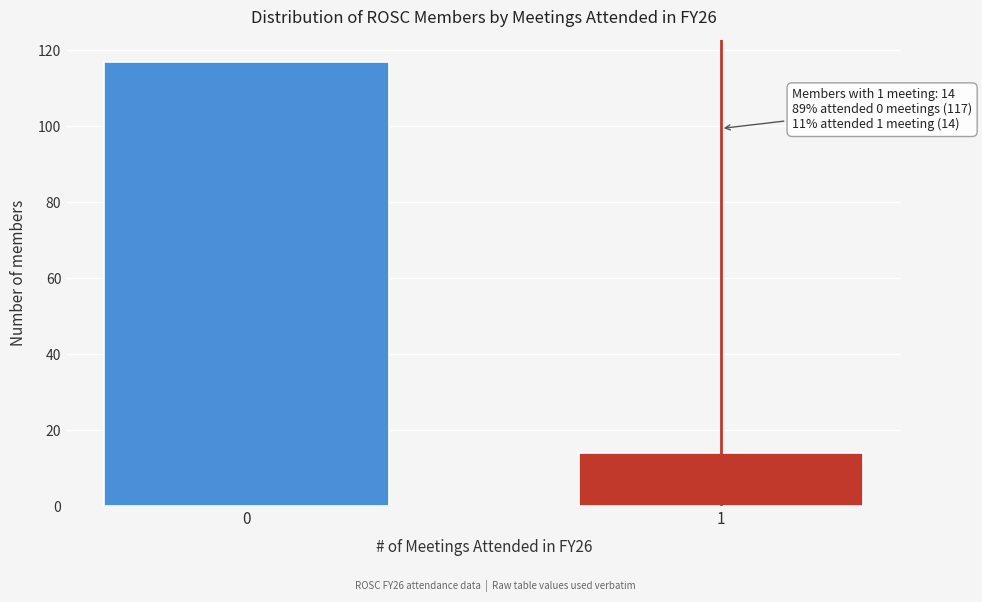

Reading left to right, what are all the values shown in this chart?

0=117	1=14